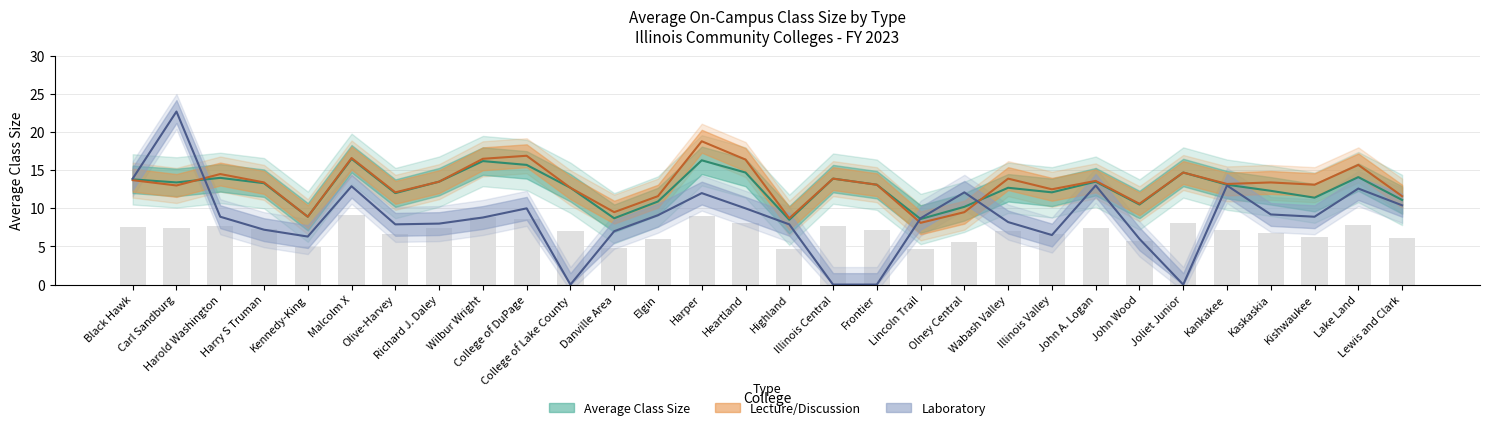

What is the sum of the Lecture/Discussion values at John Wood and Danville Area?

20.1